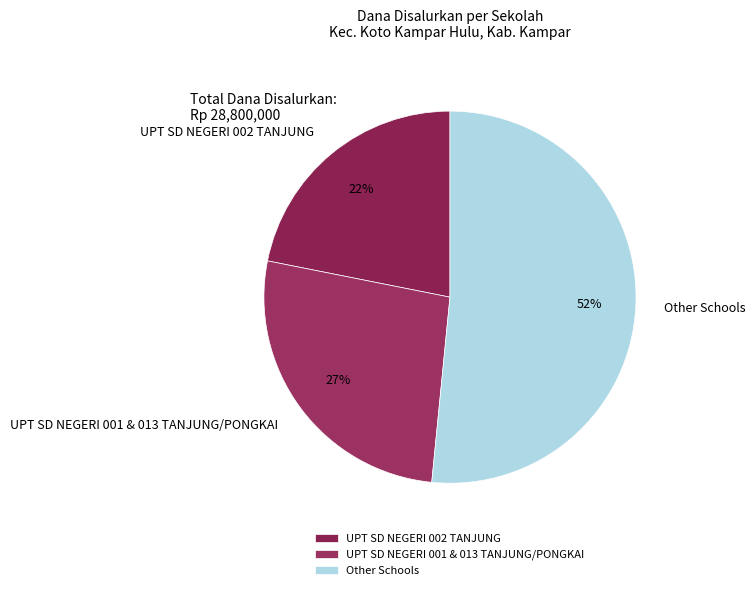

Rank the categories by value from lowest to highest.

UPT SD NEGERI 002 TANJUNG, UPT SD NEGERI 001 & 013 TANJUNG/PONGKAI, Other Schools